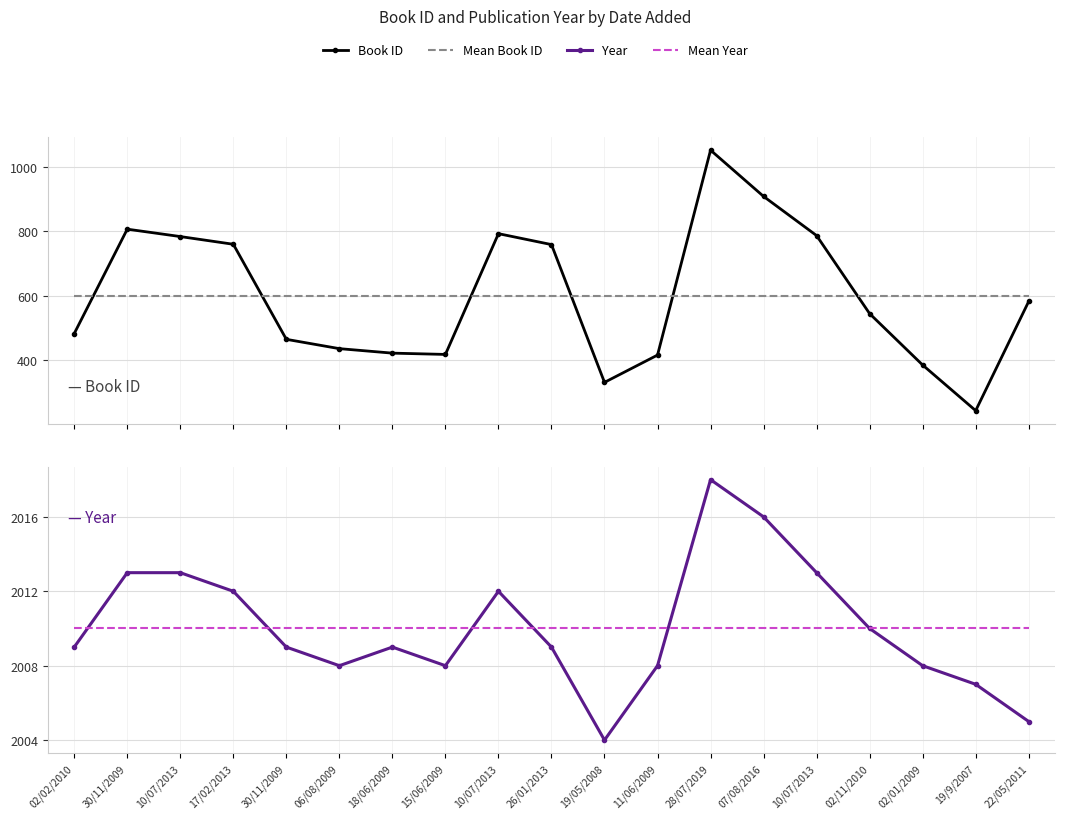

Which category has the highest value across all series?

28/07/2019